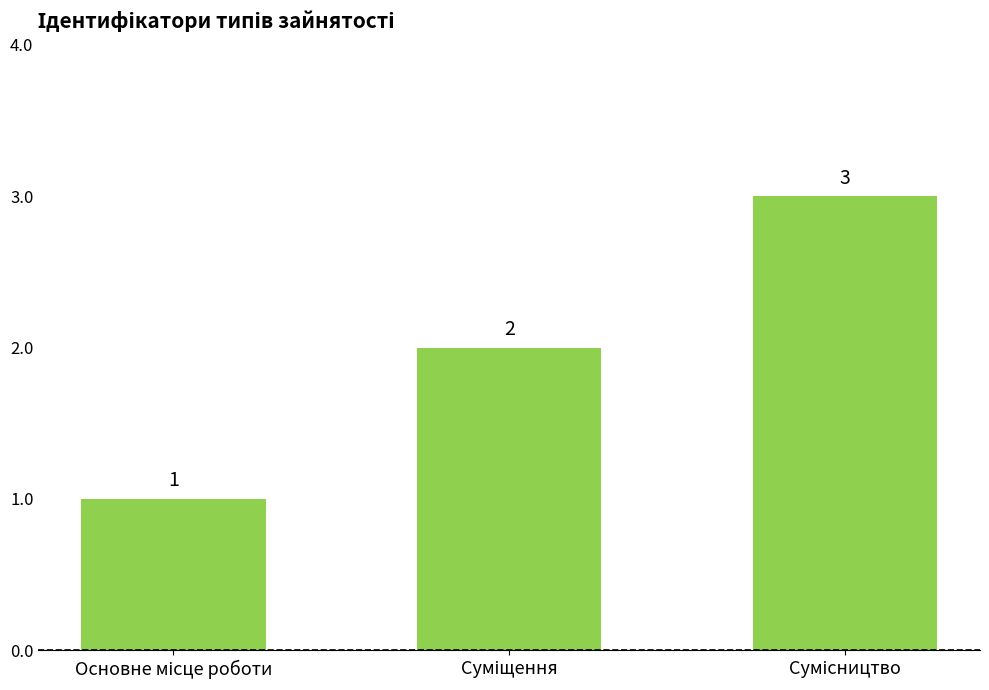

What is the sum of all values?

6